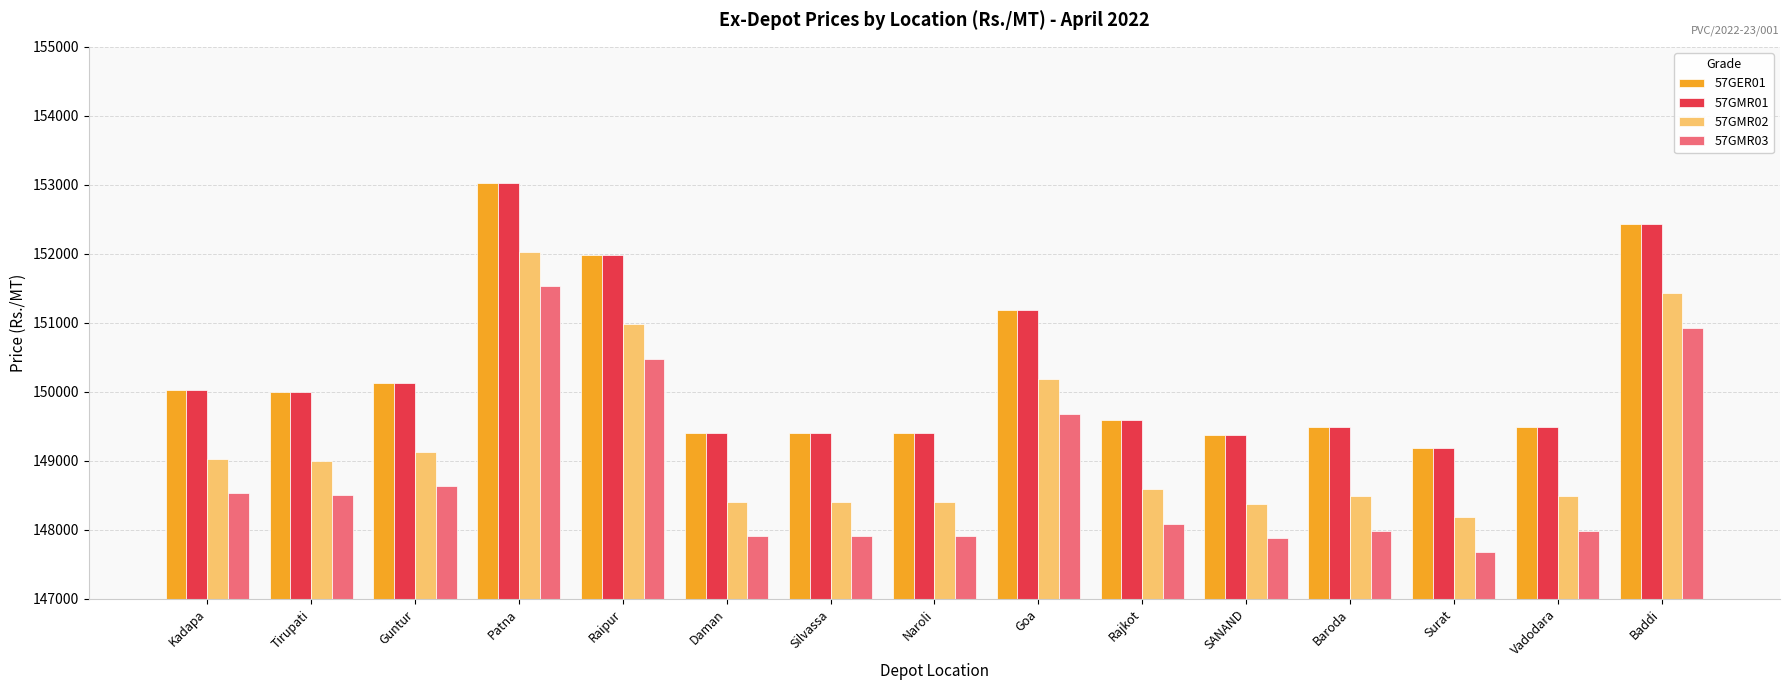

What is the smallest value displayed?

147680